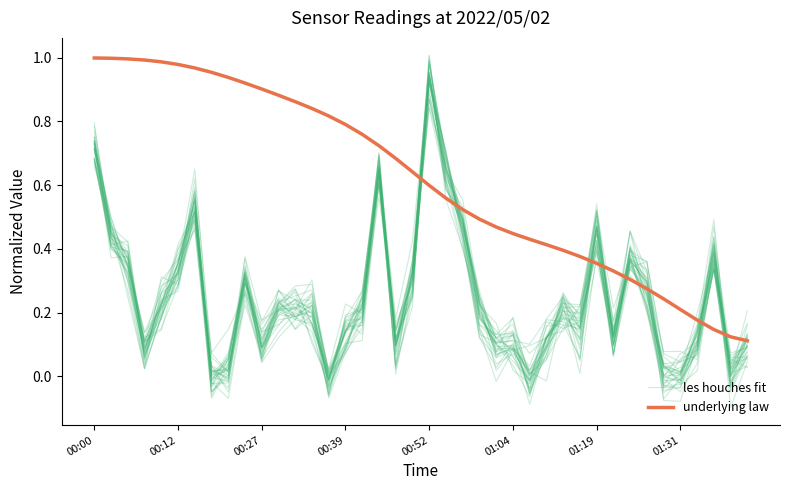

Which series has the largest range (max minus min)?

les houches fit